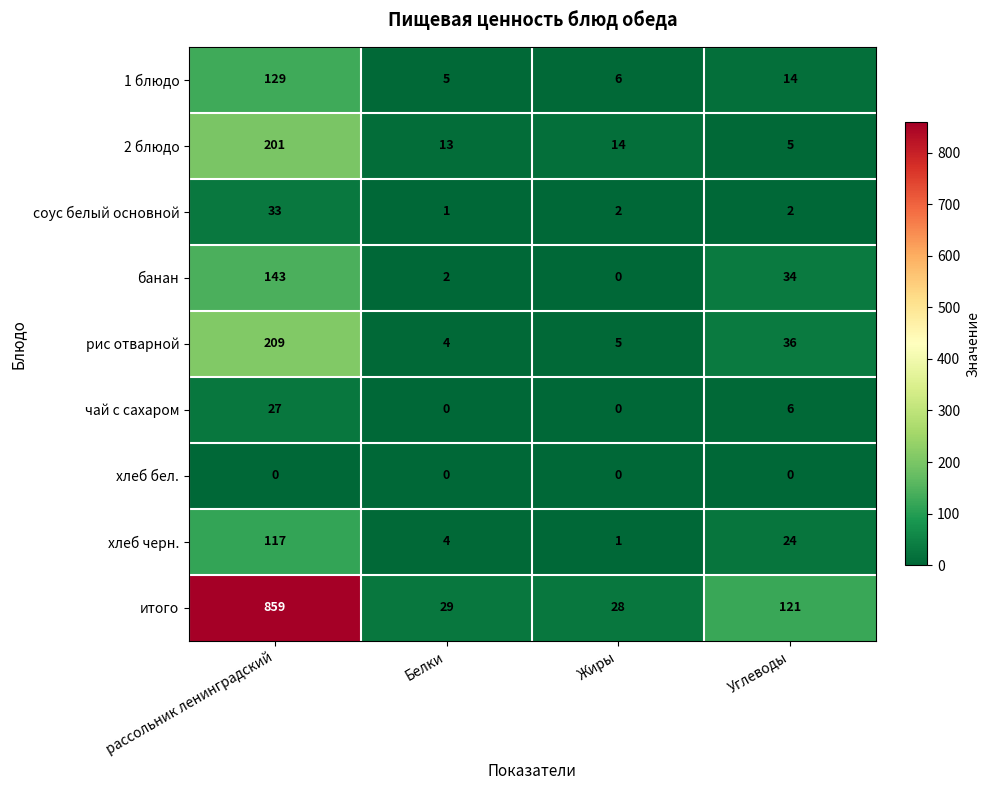

Rank the series by their maximum value, from lowest to highest.

хлеб бел., чай с сахаром, соус белый основной, хлеб черн., 1 блюдо, банан, 2 блюдо, рис отварной, итого